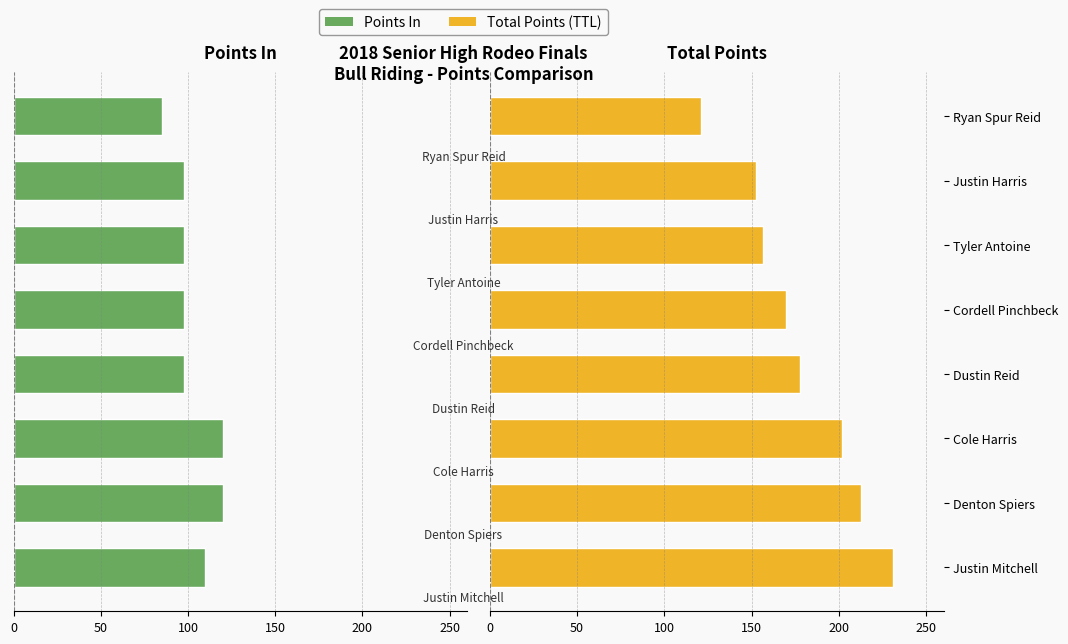

The Points In series shows -153.4 at Dustin Reid. True or false?

False